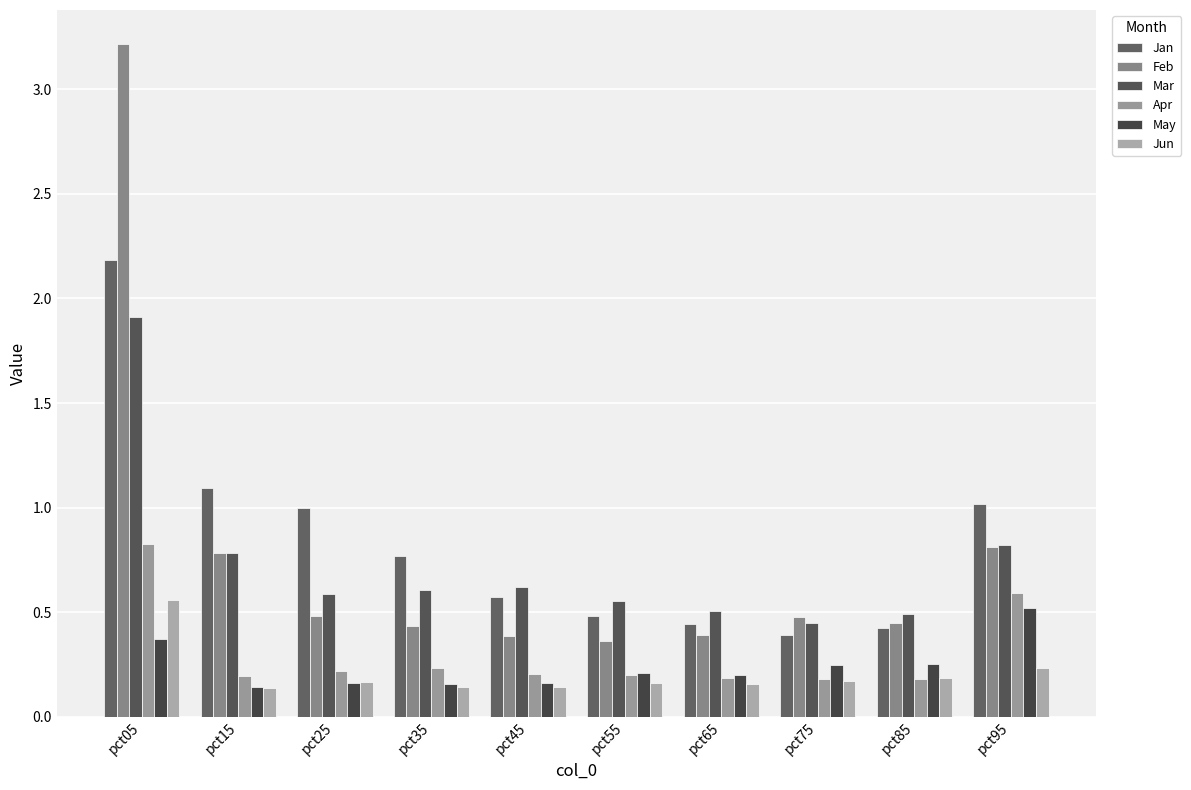

What is the lowest value of the Mar series?

0.4